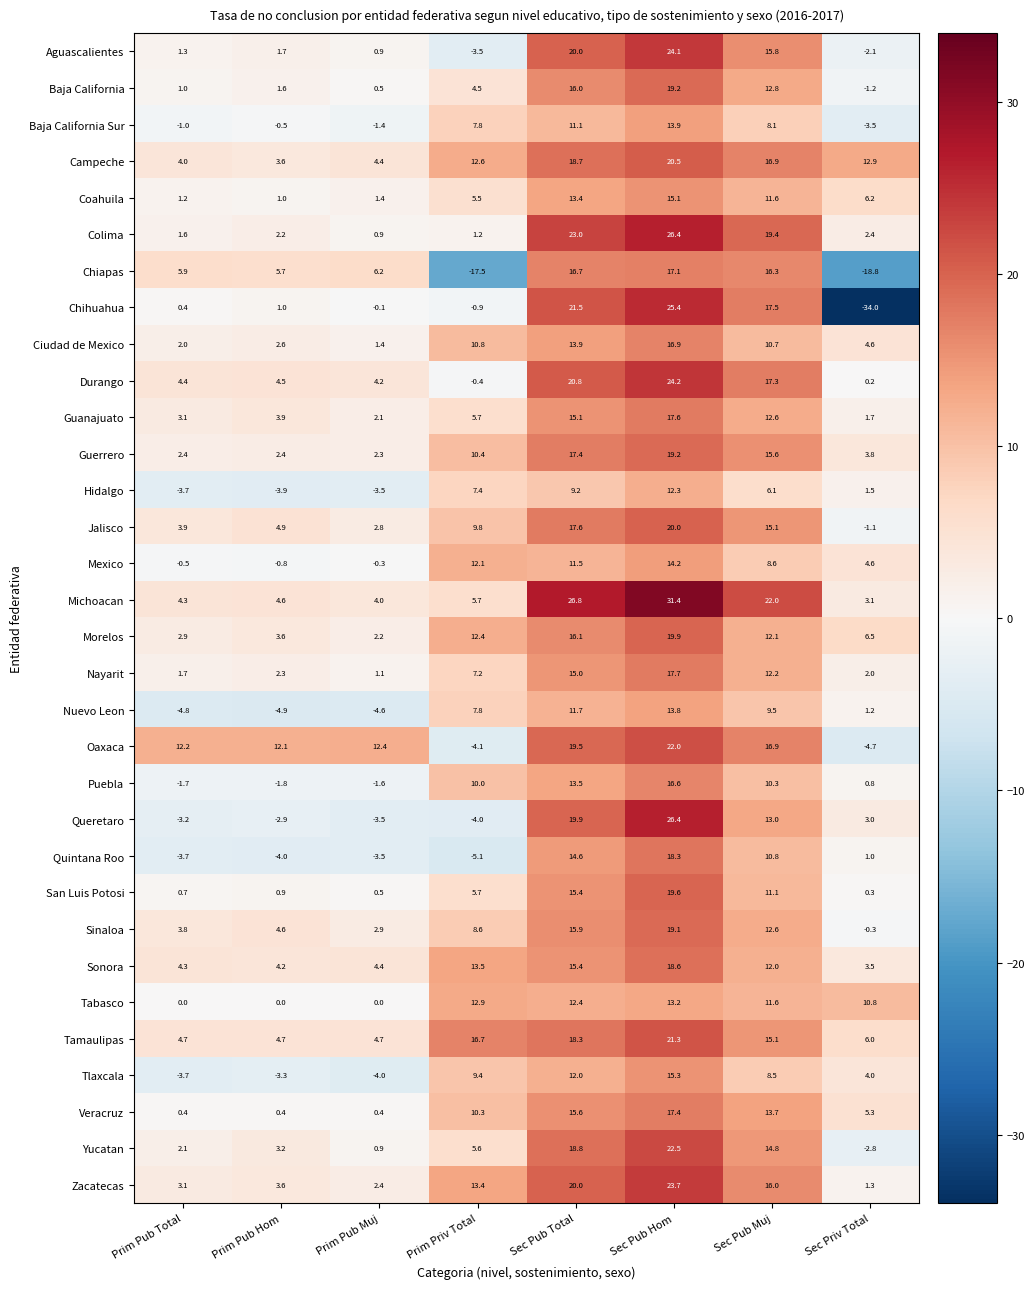

What is the sum of all Oaxaca values?

86.3